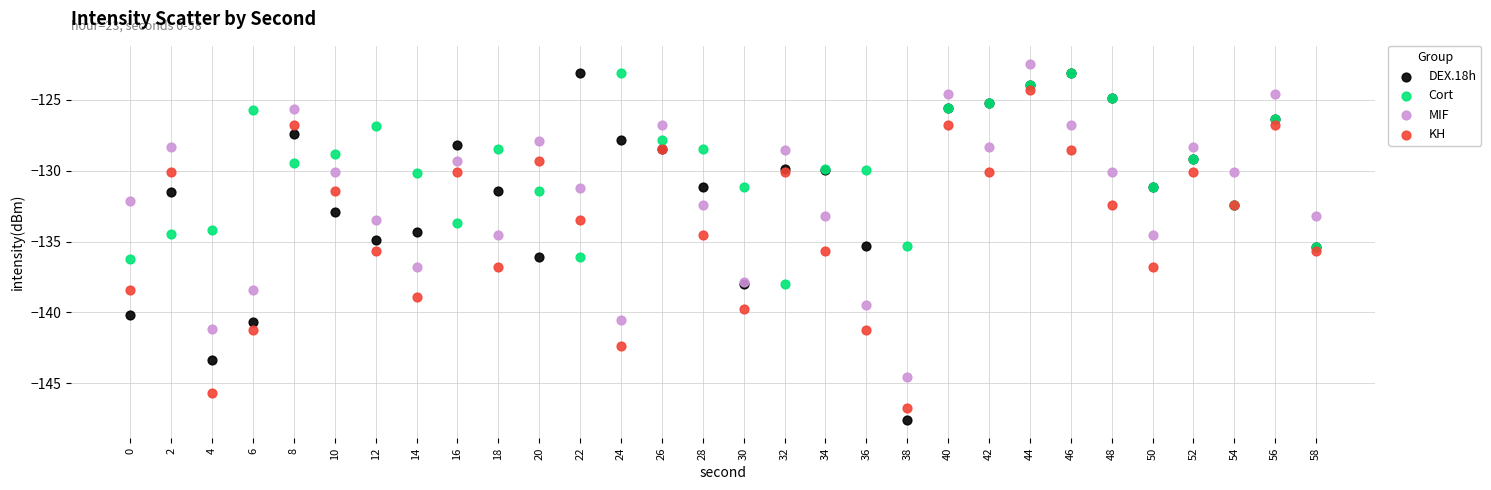

What is the X range (max minus min) for the scatter plot?

58.0